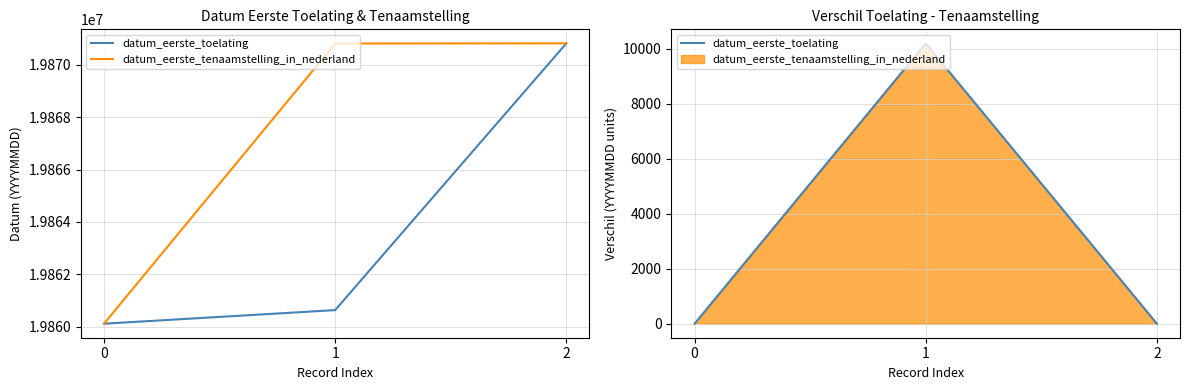

What value does the datum_eerste_toelating series have at 1, to the nearest 50?

10200